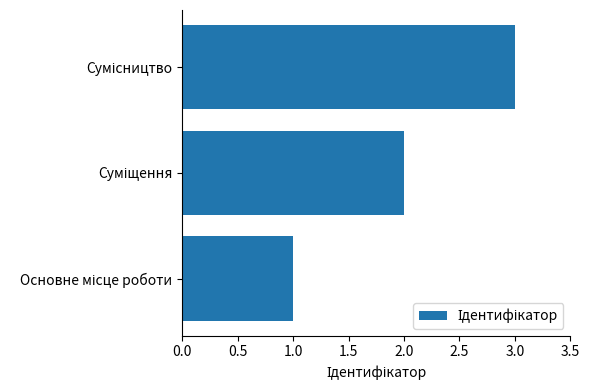

What is the greatest value displayed?

3